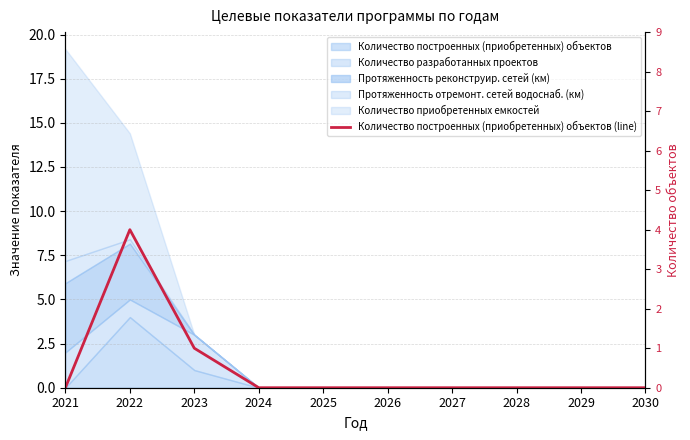

How many values exceed 0?

2